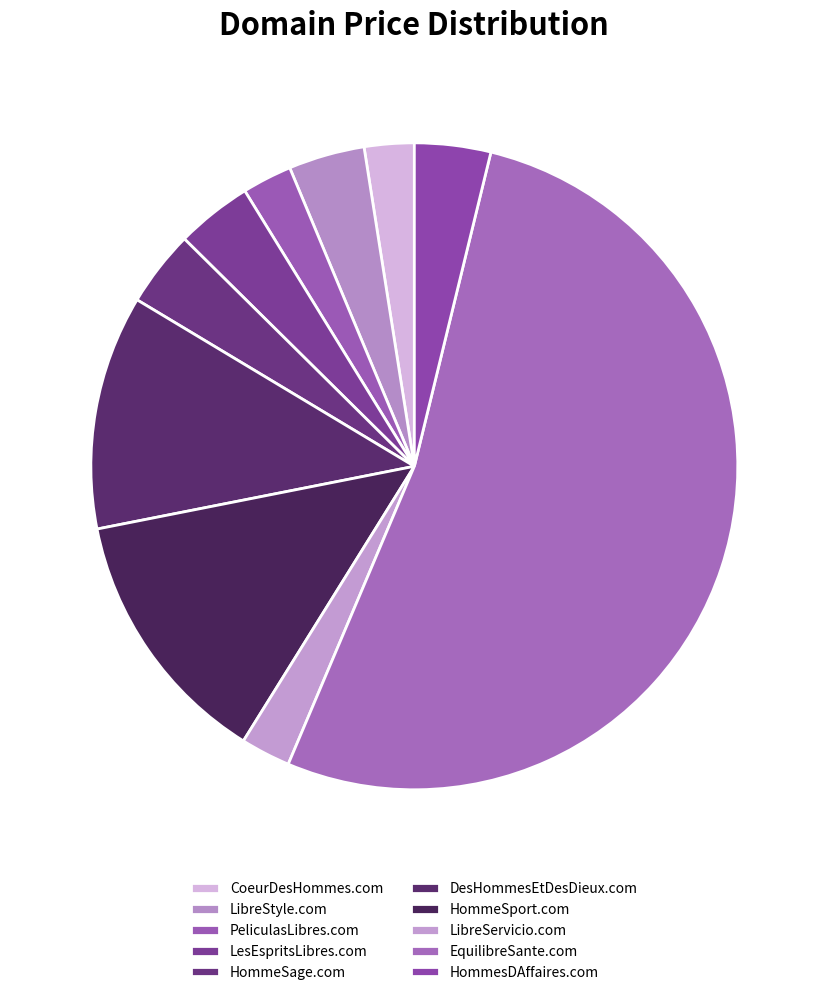

Count the number of slices in the pie.

10